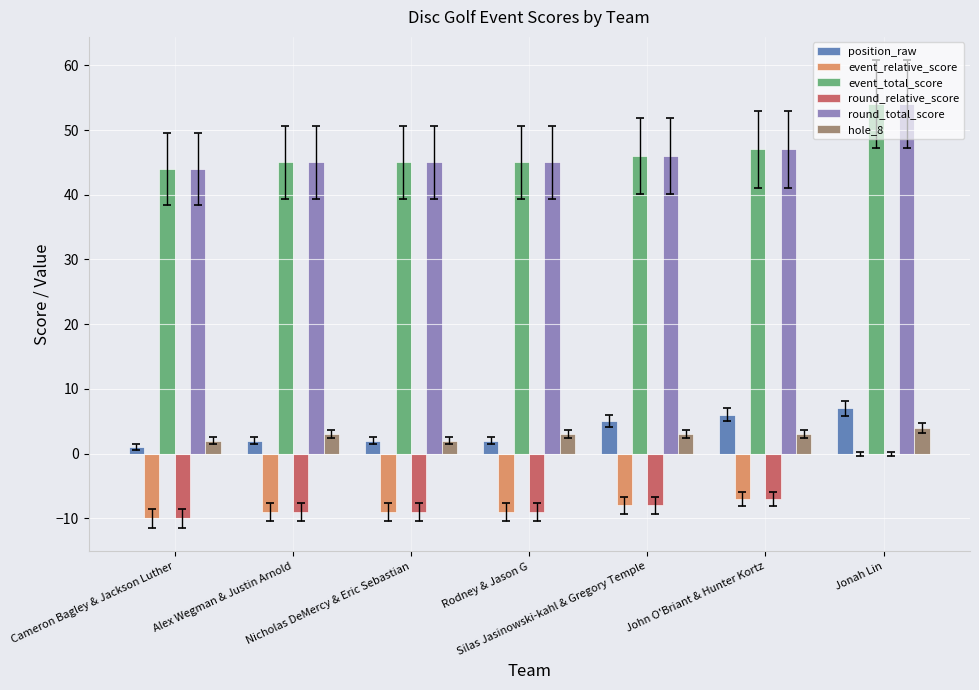

What is the sum of all round_total_score values?

326